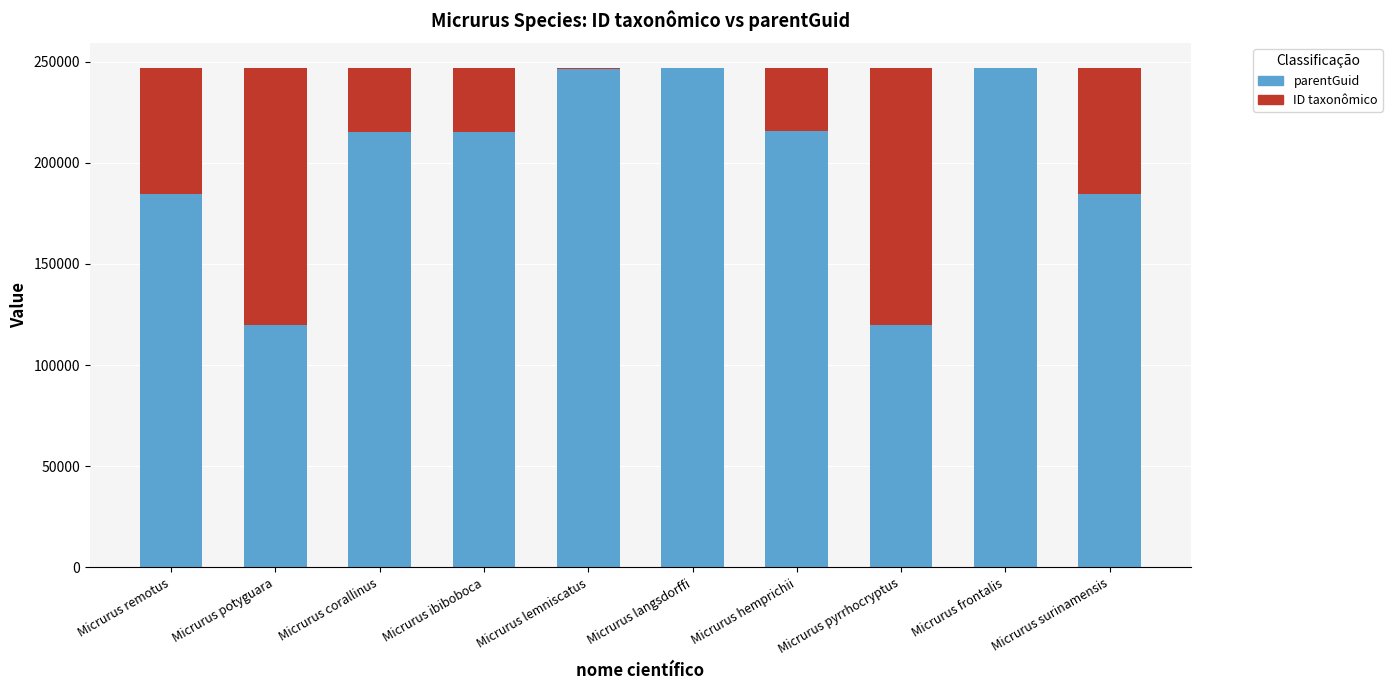

Between Micrurus corallinus and Micrurus potyguara, which is larger?

Micrurus corallinus